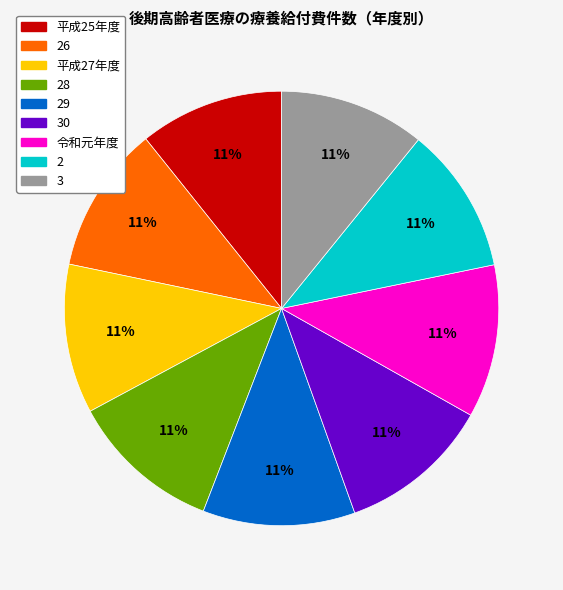

Does any single category account for the majority?

No